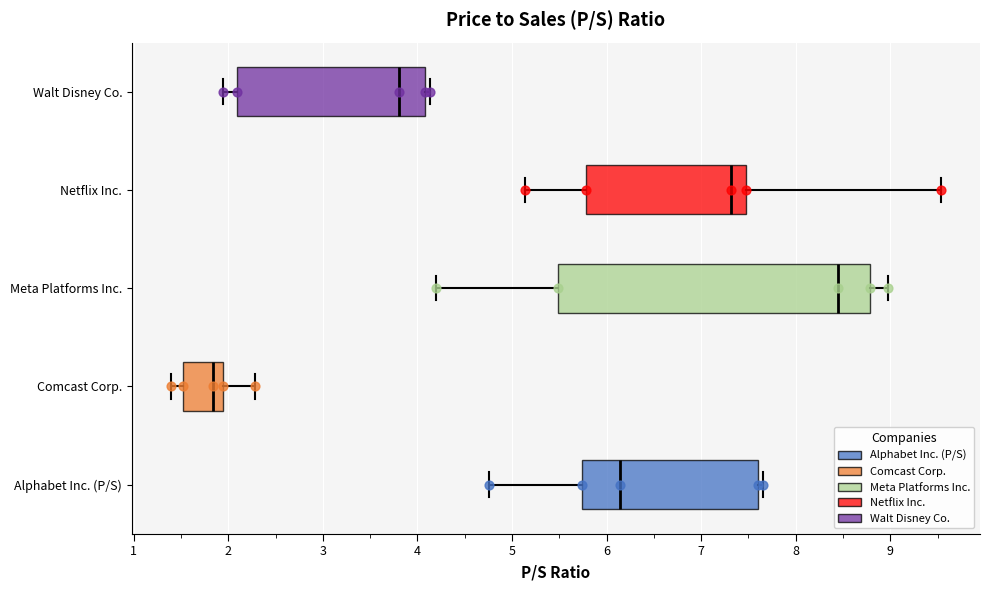

Reading bottom to top, transcribe this box plot: for each box, give where its median line is, the range the box spans, and where its two whiskers end, as read against the x-axis. The values are not printed on the chart, so give them approximately, as read against the axis.

Alphabet Inc. (P/S): median 6.1, box 5.7 to 7.6, whiskers 4.8 to 7.7
Comcast Corp.: median 1.8, box 1.5 to 2.0, whiskers 1.4 to 2.3
Meta Platforms Inc.: median 8.5, box 5.5 to 8.8, whiskers 4.2 to 9.0
Netflix Inc.: median 7.3, box 5.8 to 7.5, whiskers 5.1 to 9.5
Walt Disney Co.: median 3.8, box 2.1 to 4.1, whiskers 1.9 to 4.1 (just right of the box's right edge)